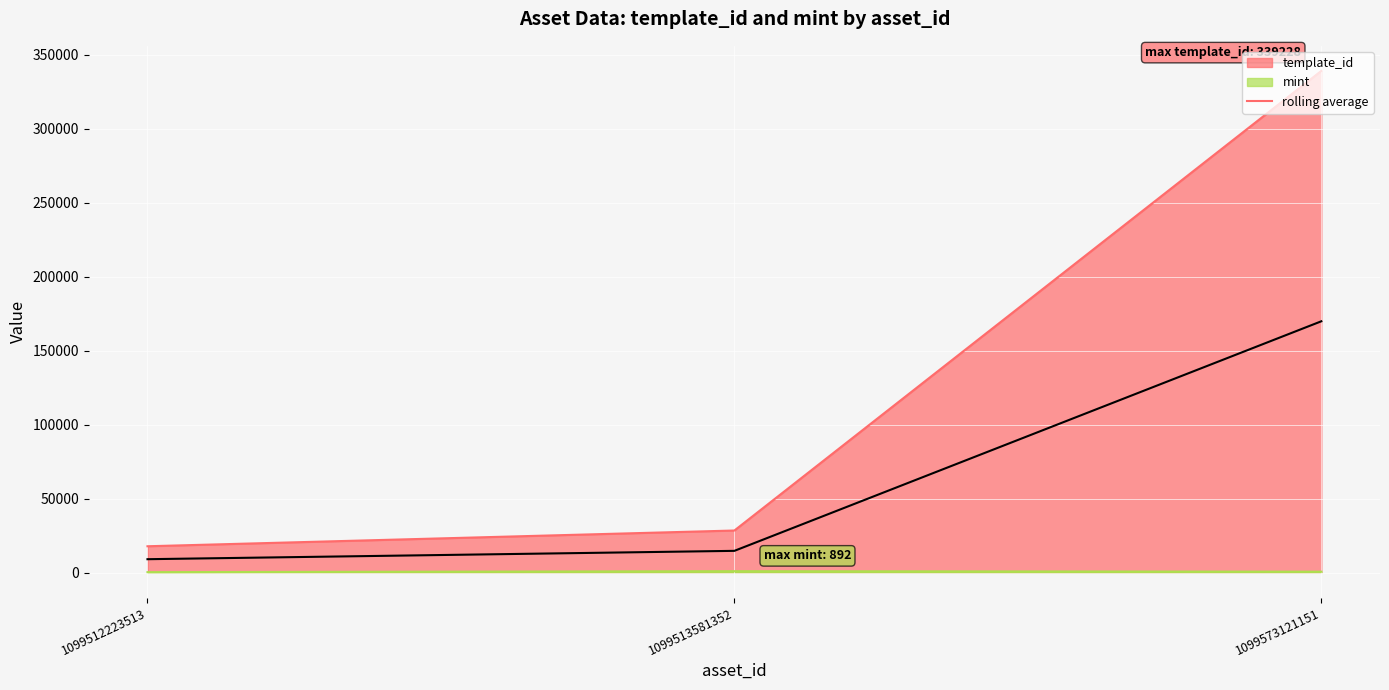

List the series in order of their peak value, highest first.

template_id, rolling average, mint